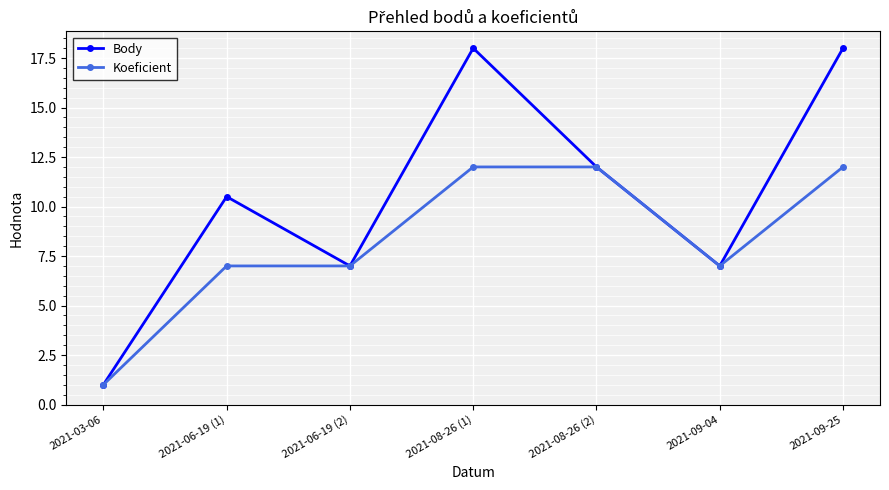

List the series in order of their overall mean, highest first.

Body, Koeficient